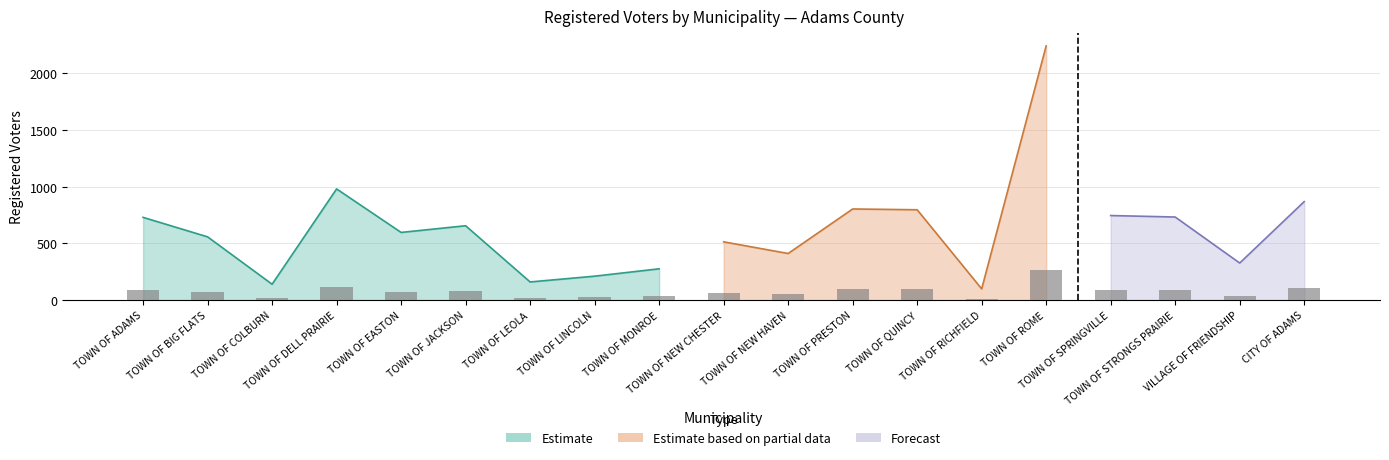

At which label is the value closest to 140?

TOWN OF DELL PRAIRIE